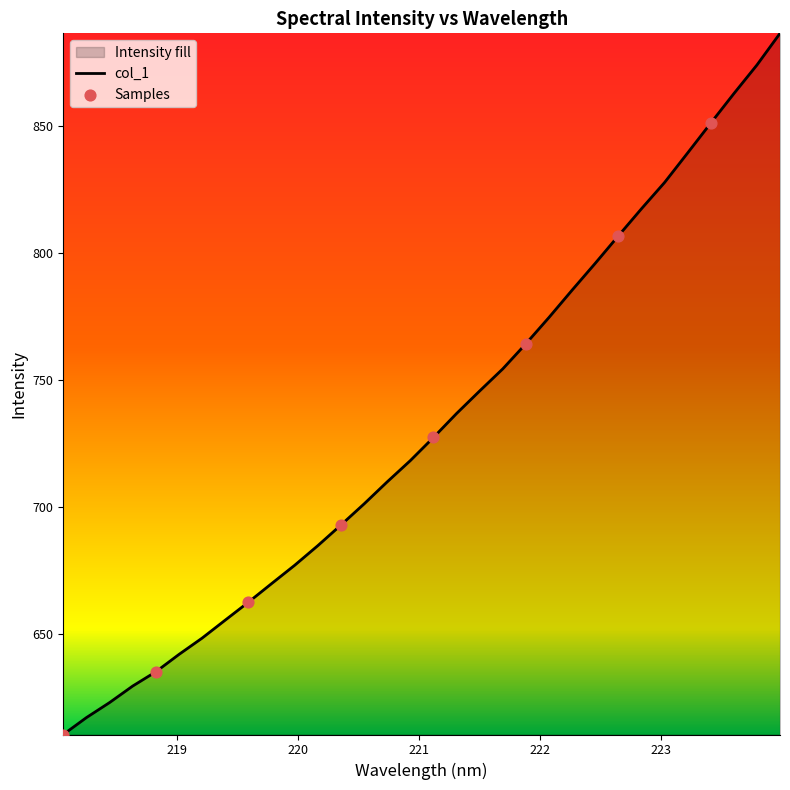

What is the difference between the maximum and minimum values?

275.7